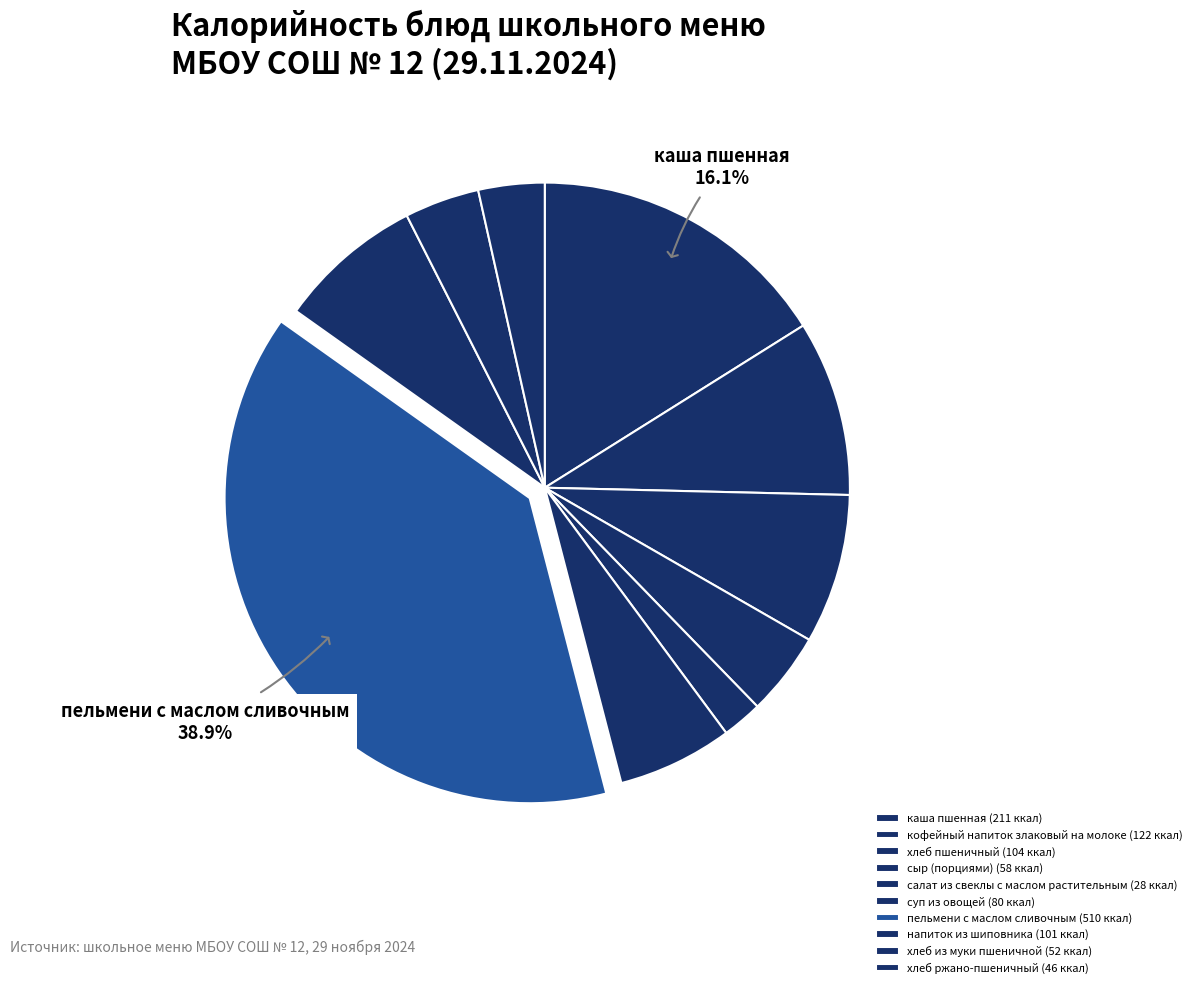

To the nearest percent, what is the difference between the largest and smallest slice percentages?

37%